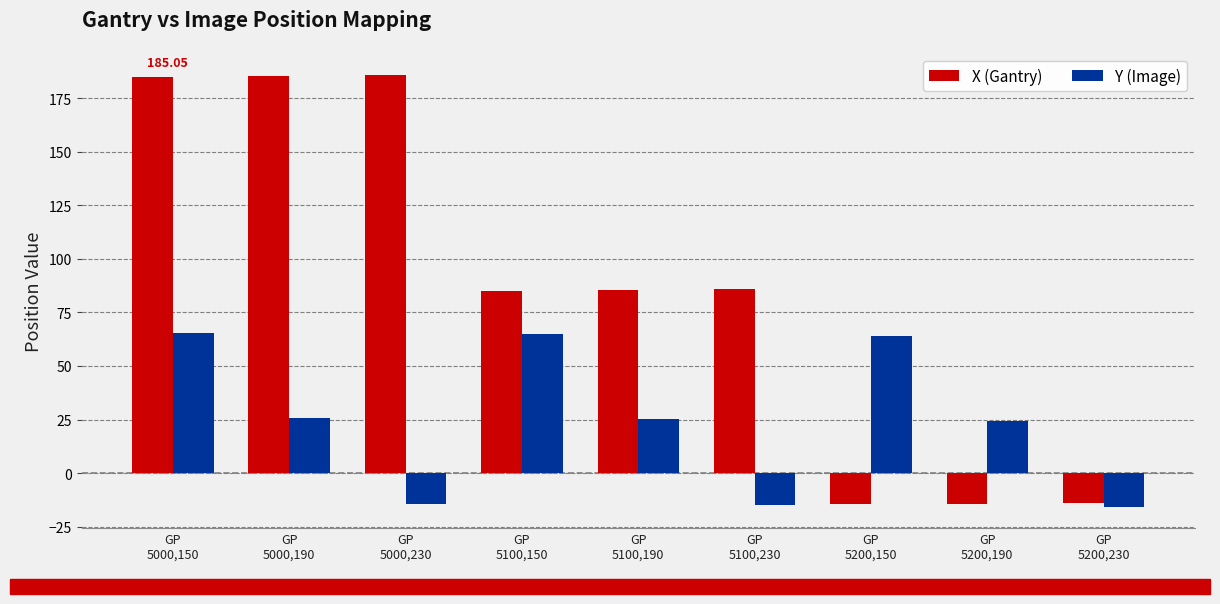

What is the sum of all Y (Image) values?

224.9